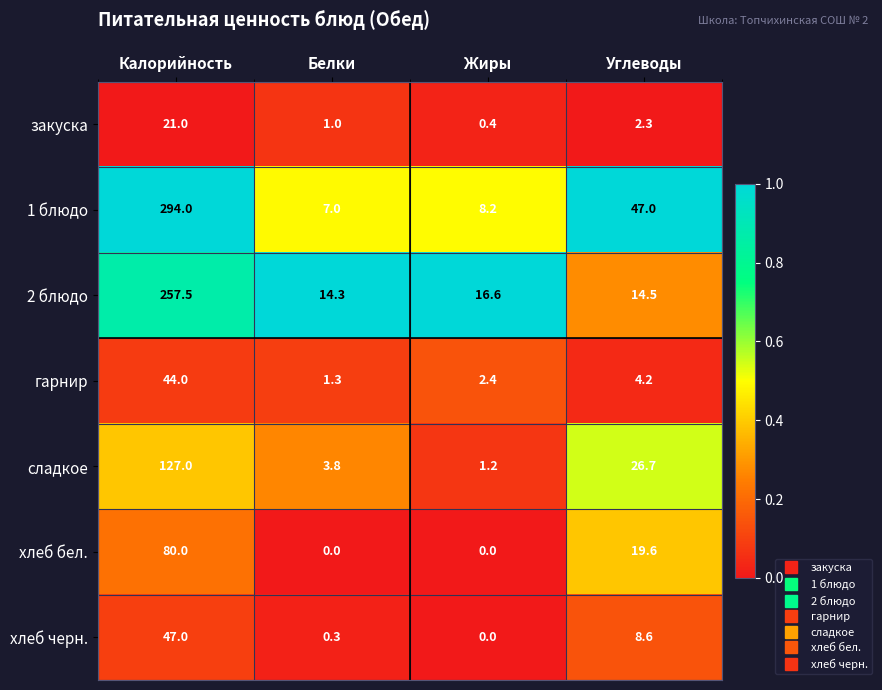

Is it true that хлеб черн. equals 47.0 at Калорийность?

True